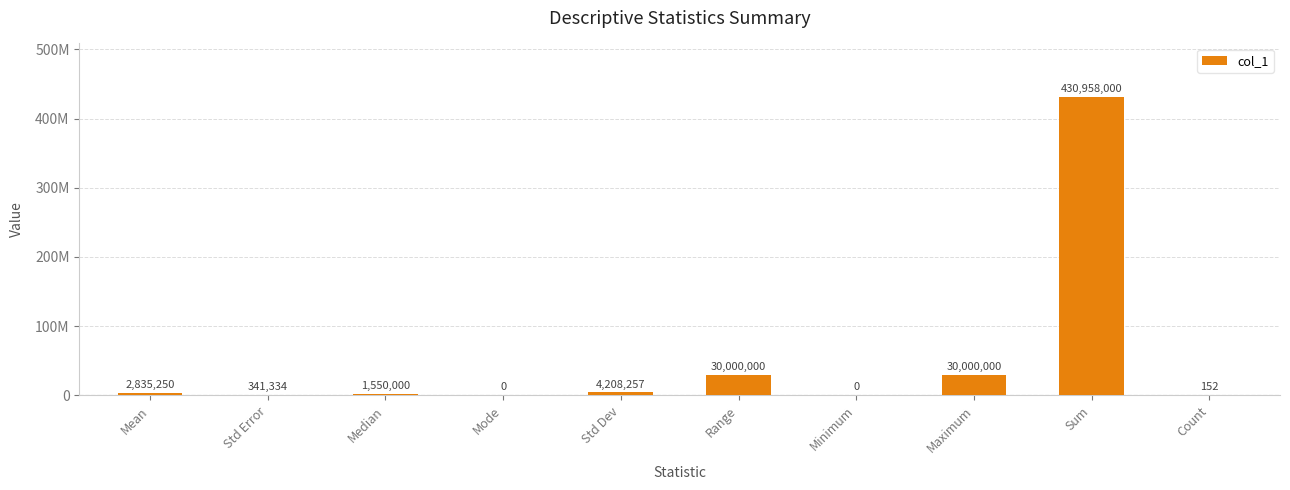

What is the change in value from Median to Std Dev?

+2658257